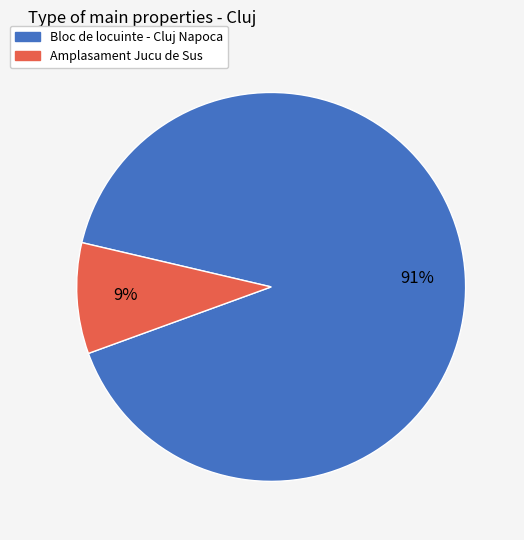

Which category has the smallest portion of the pie?

Amplasament Jucu de Sus